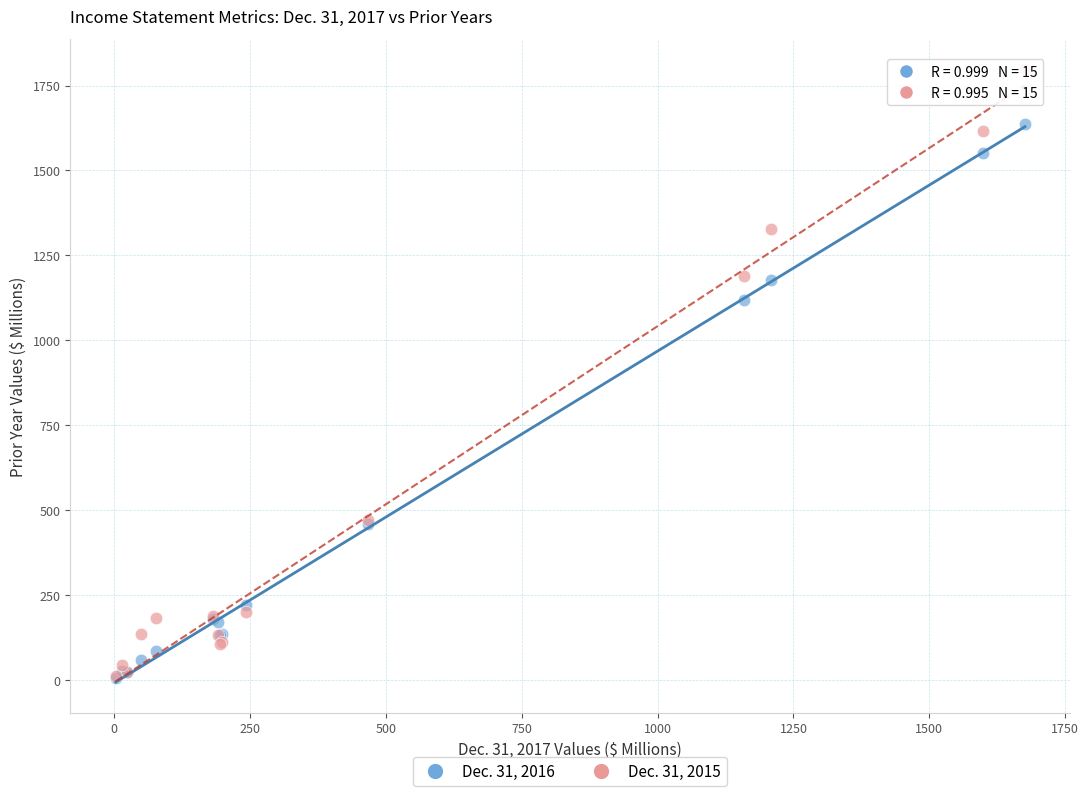

Across all series, what Y value is closest to 902?

1117.7